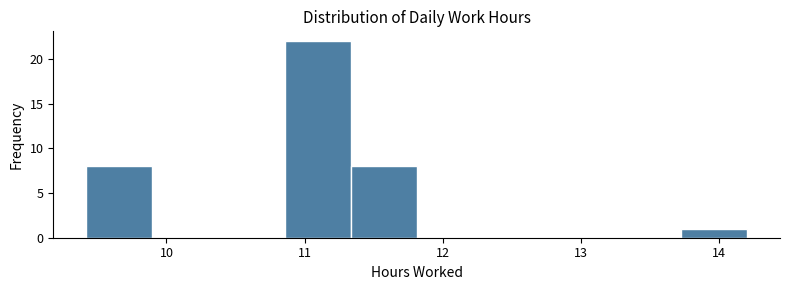

Reading left to right, transcribe this chart: for each bar, give the range it covers on the x-axis and its height. Neither the bar edges nor the heights are printed on the chart, so give them approximately, as read against the axes.

9.4 to 9.9: 8
9.9 to 10.4: 0
10.4 to 10.9: 0
10.9 to 11.3: 22
11.3 to 11.8: 8
11.8 to 12.3: 0
12.3 to 12.8: 0
12.8 to 13.2: 0
13.2 to 13.7: 0
13.7 to 14.2: 1